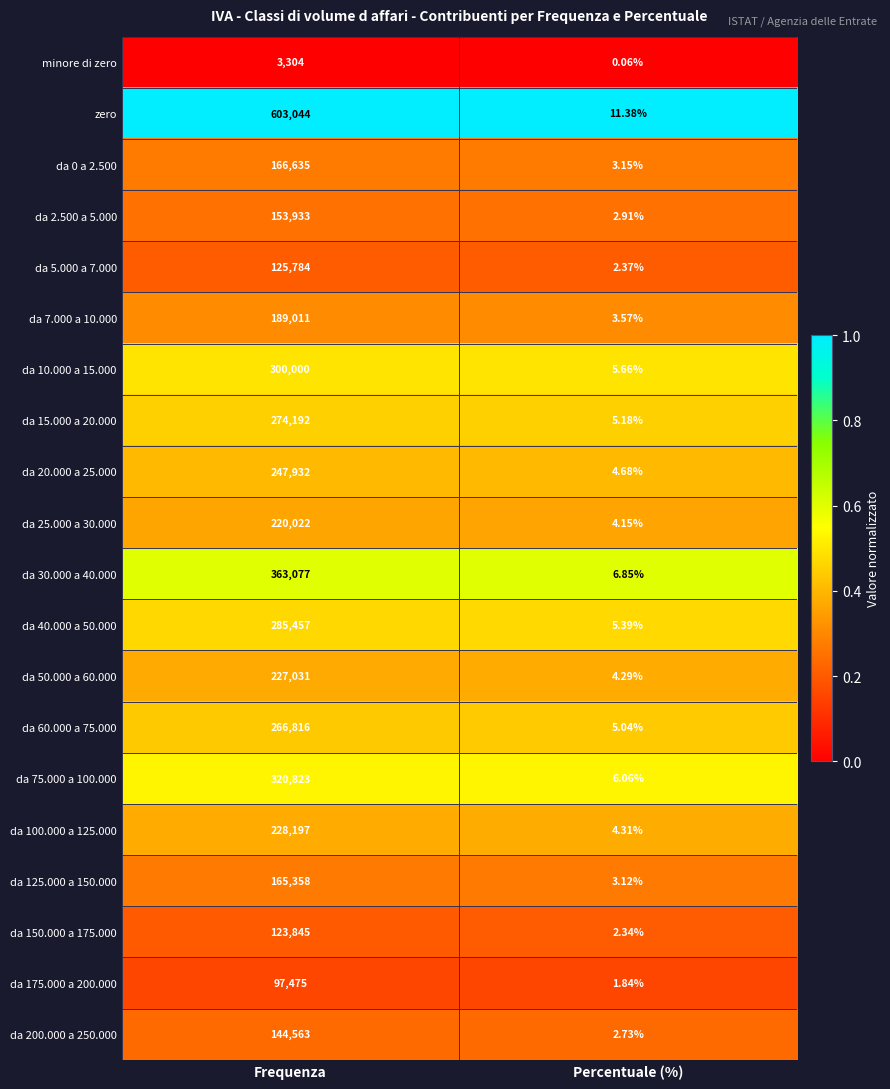

Between Frequenza and Percentuale (%), which series saw the biggest shift?

zero